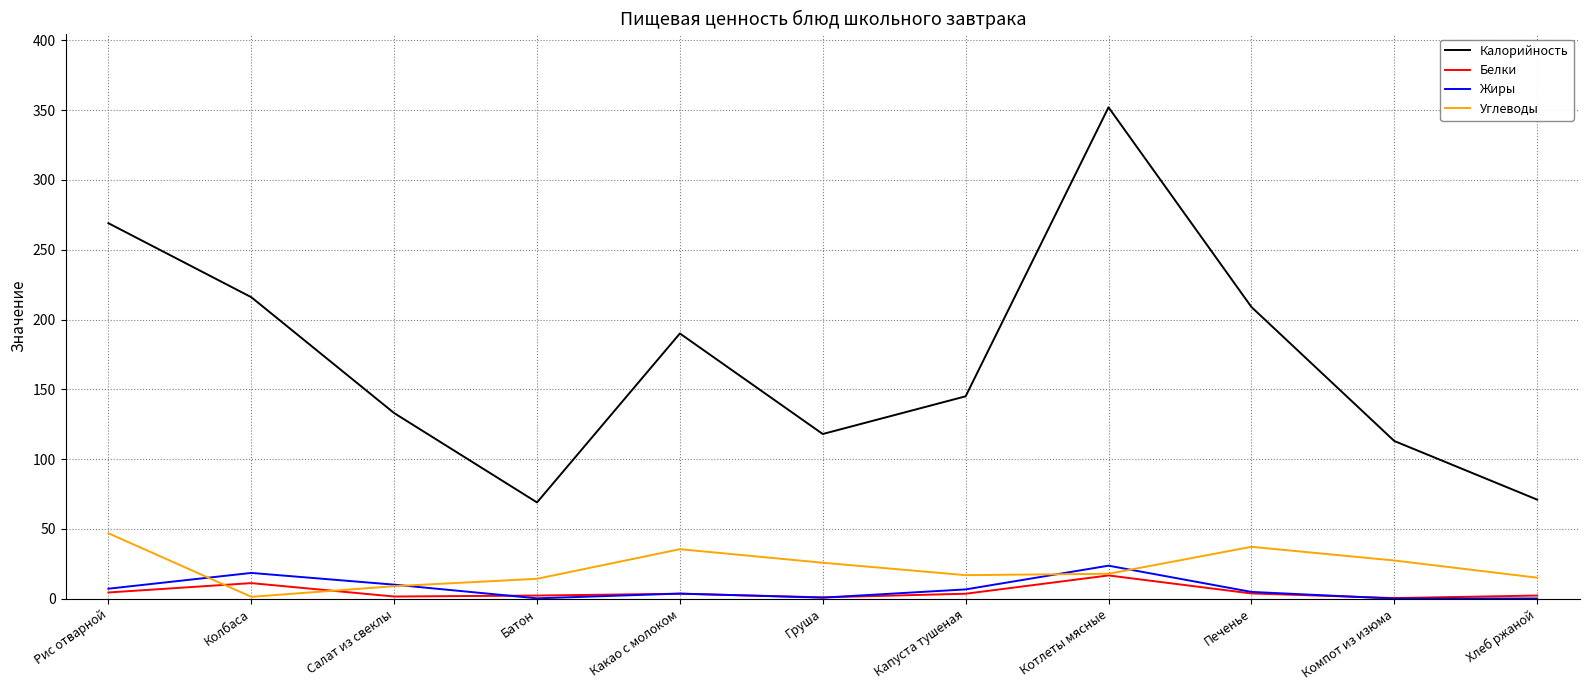

What is the average value of the Белки series?

4.6